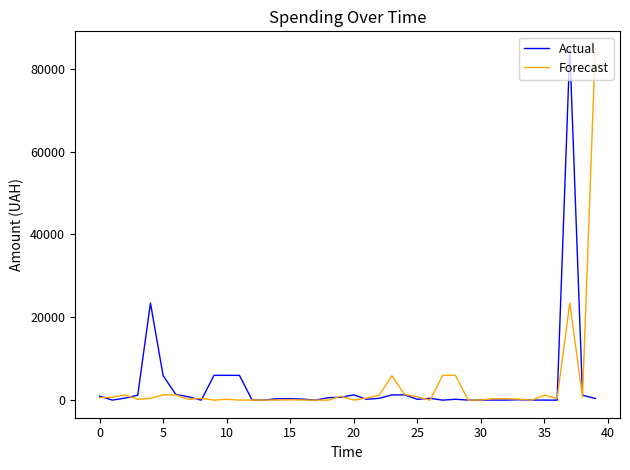

What is the maximum value shown in the chart?

84800.0